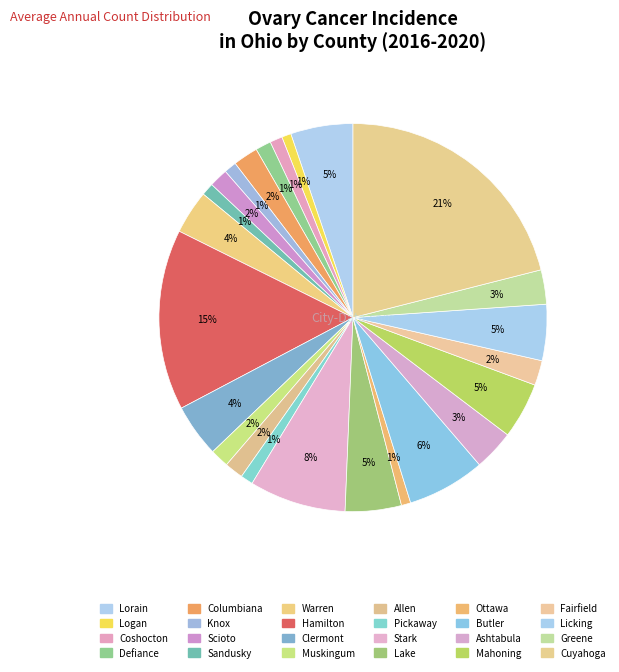

Is it true that Licking is 5% of the pie?

True